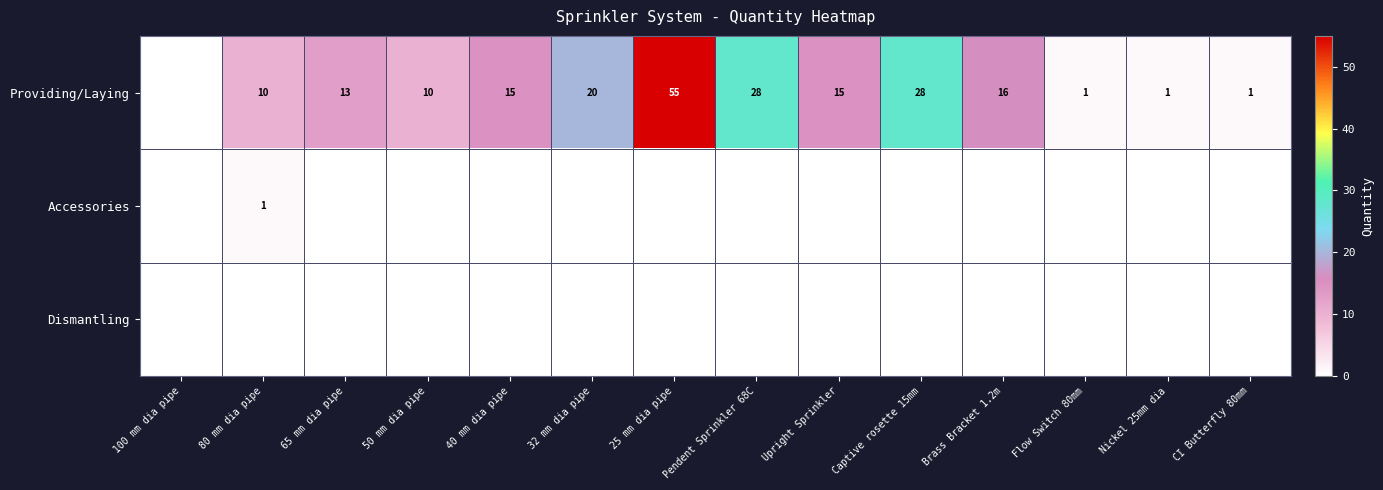

What is the spread (max minus min) of values at Nickel 25mm dia?

1